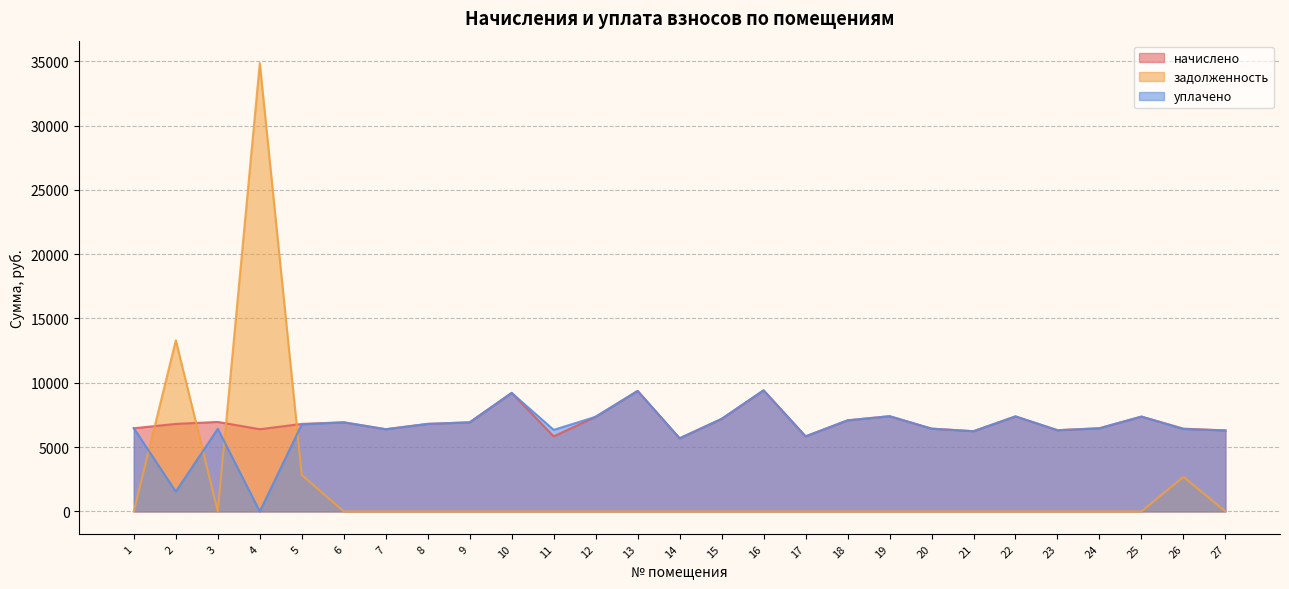

Where is уплачено nearest to the value 4707?

14